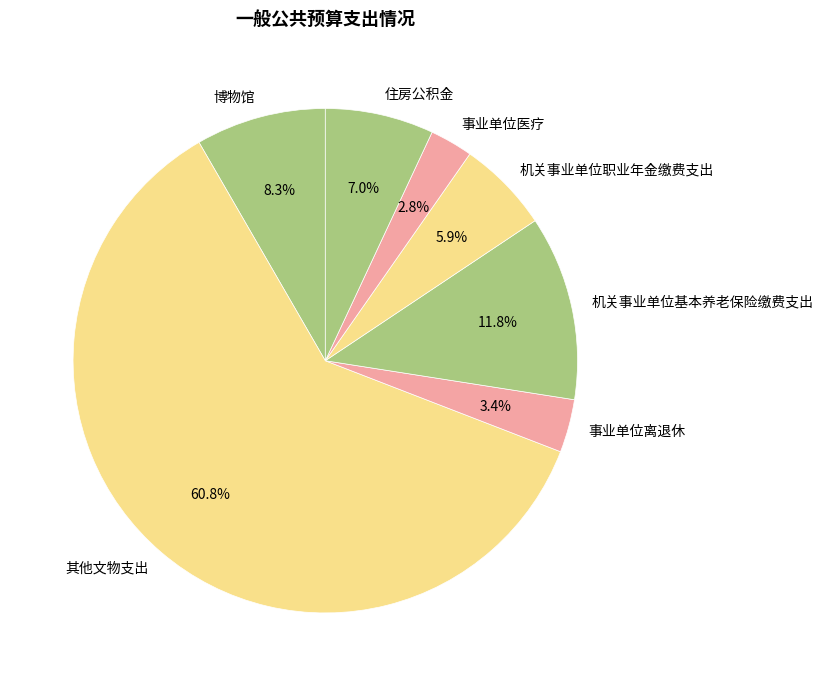

Do 其他文物支出 and 住房公积金 together represent more than half of the pie?

Yes